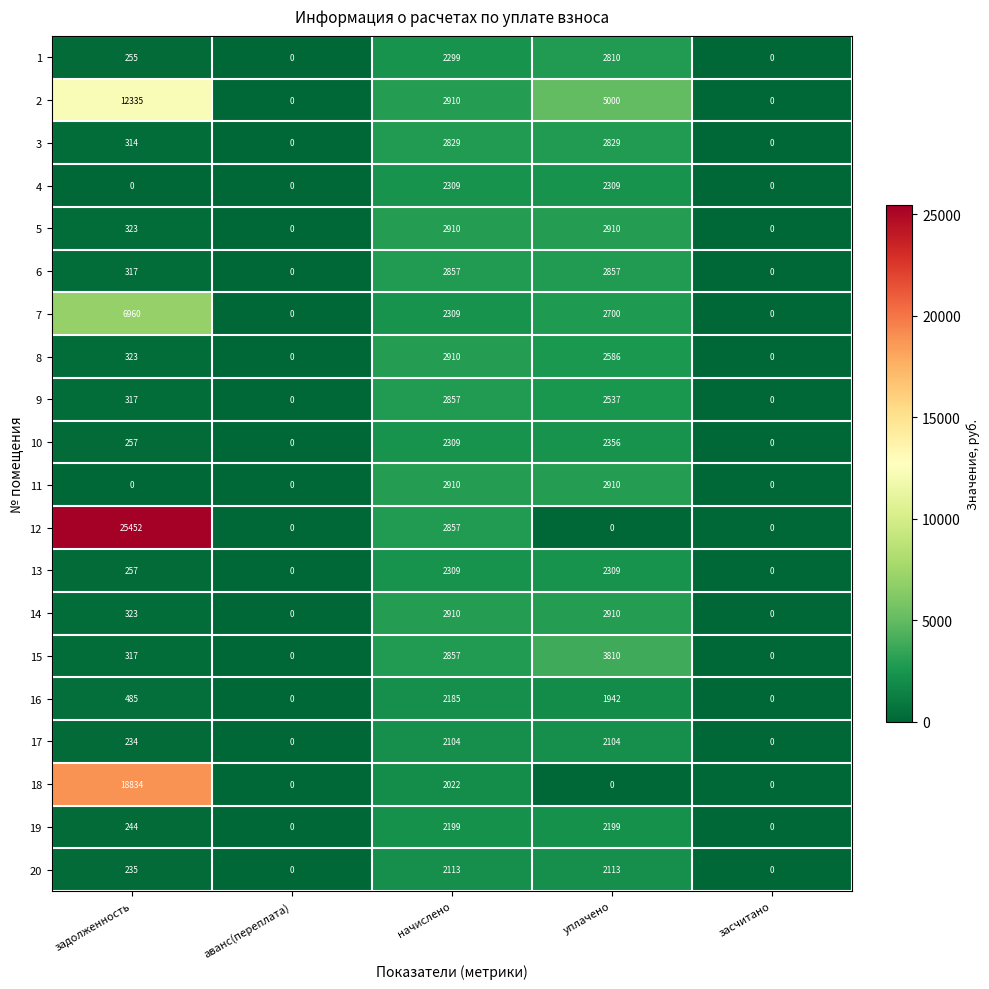

At how many categories does at least one series exceed 9896?

1